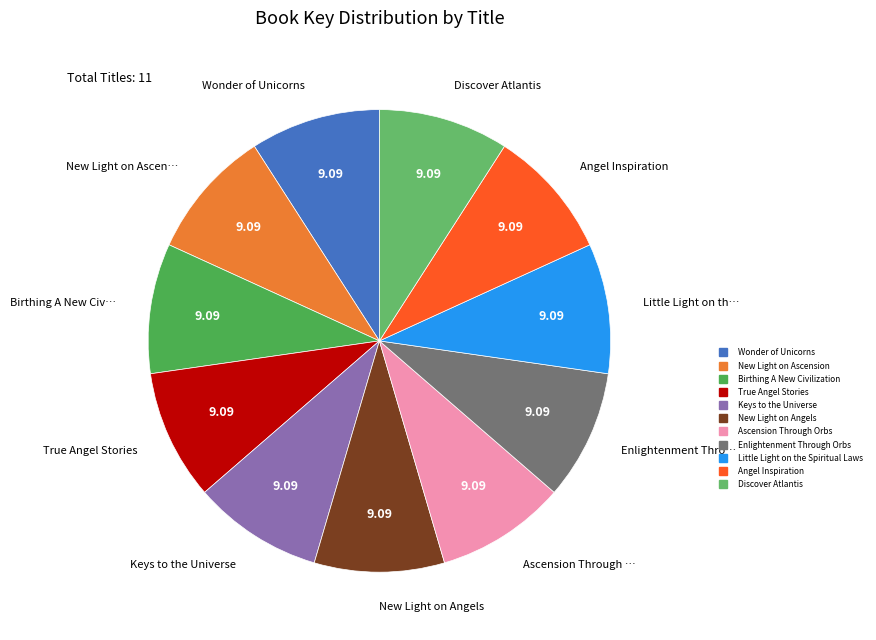

Count the number of slices in the pie.

11